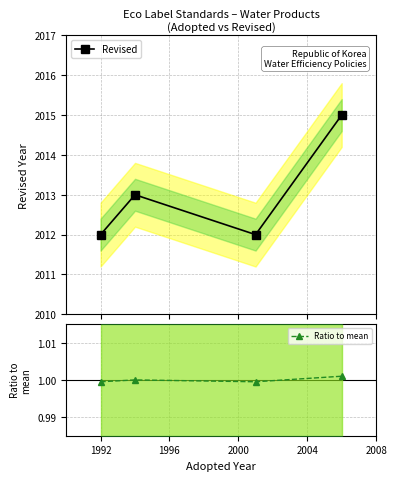

Does the chart display data point markers on the line(s)?

Yes